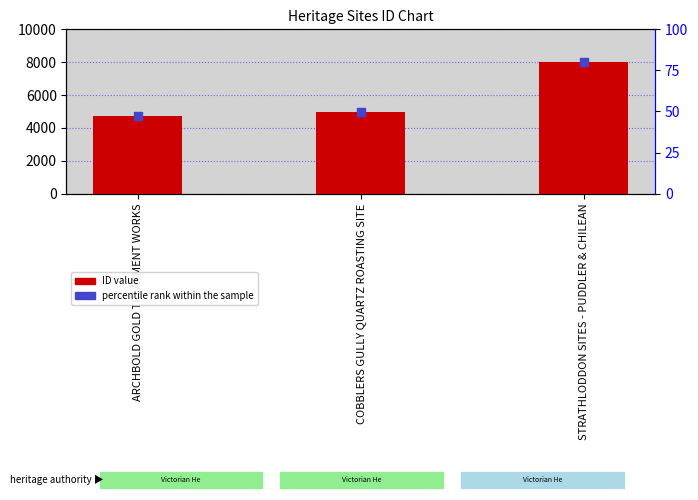

At how many categories does at least one series exceed 6194?

1